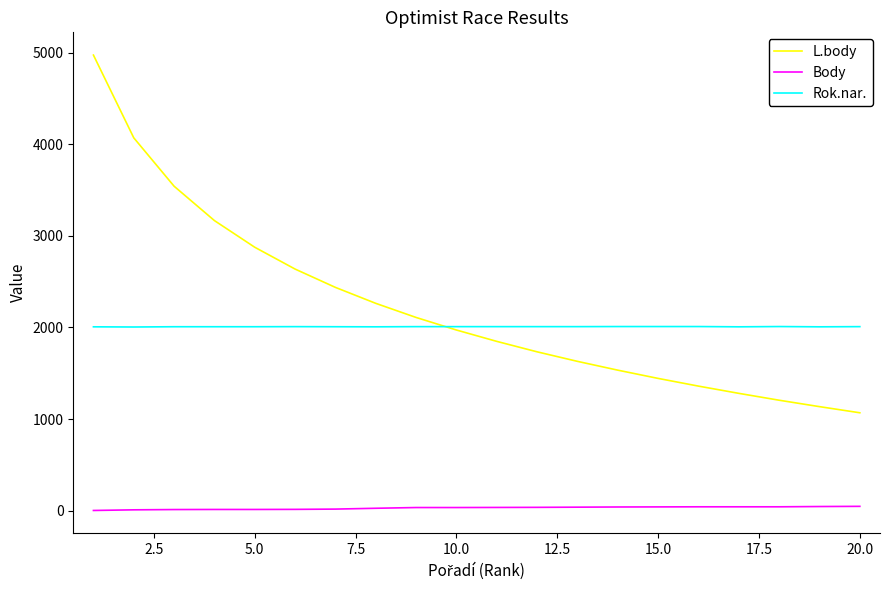

What is the maximum value for Body?

48